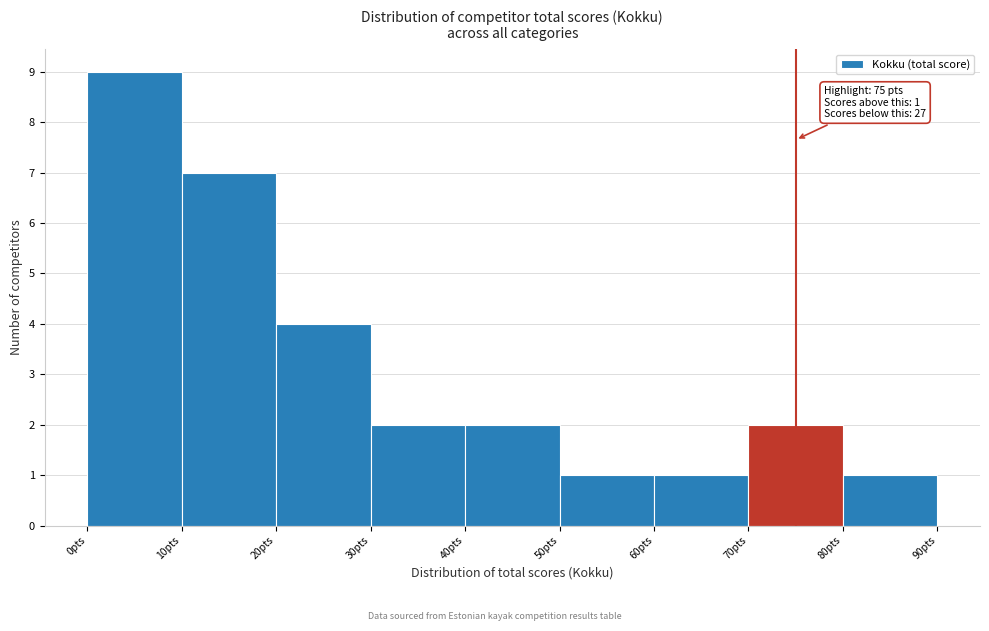

Which range on the x-axis has the tallest bar?

0 to 10